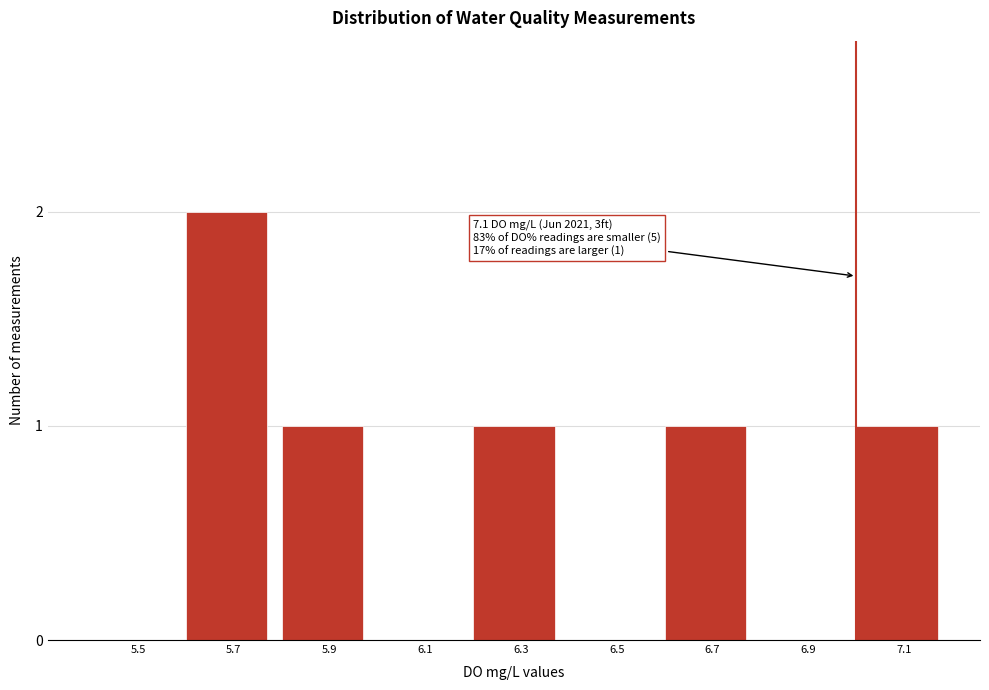

Reading left to right, what are all the values shown in this chart?

5.5=0	5.7=2	5.9=1	6.1=0	6.3=1	6.5=0	6.7=1	6.9=0	7.1=1